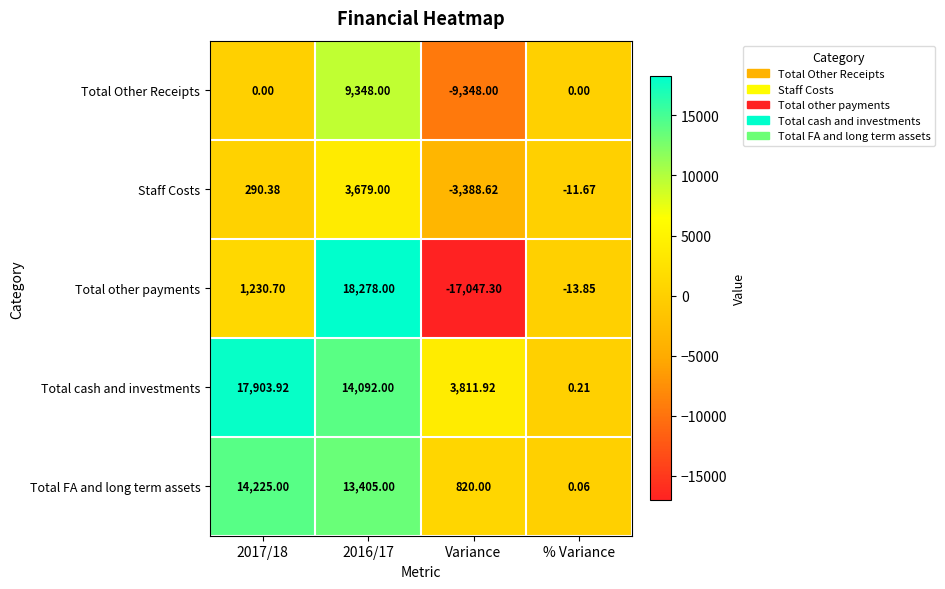

How many data points does each series have?

4